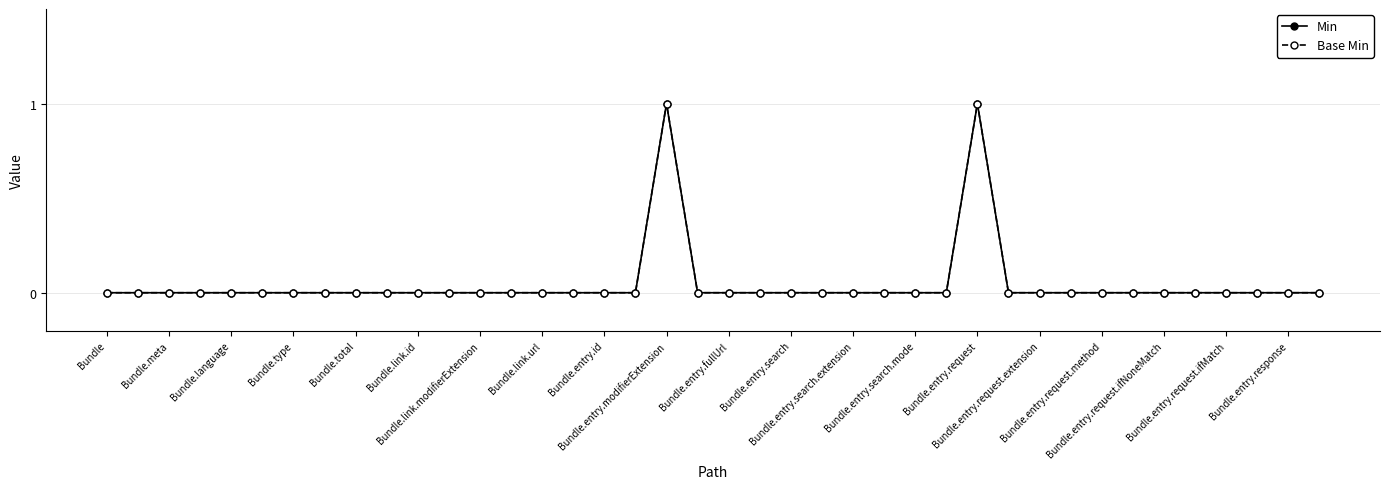

Which series has the largest range (max minus min)?

Min